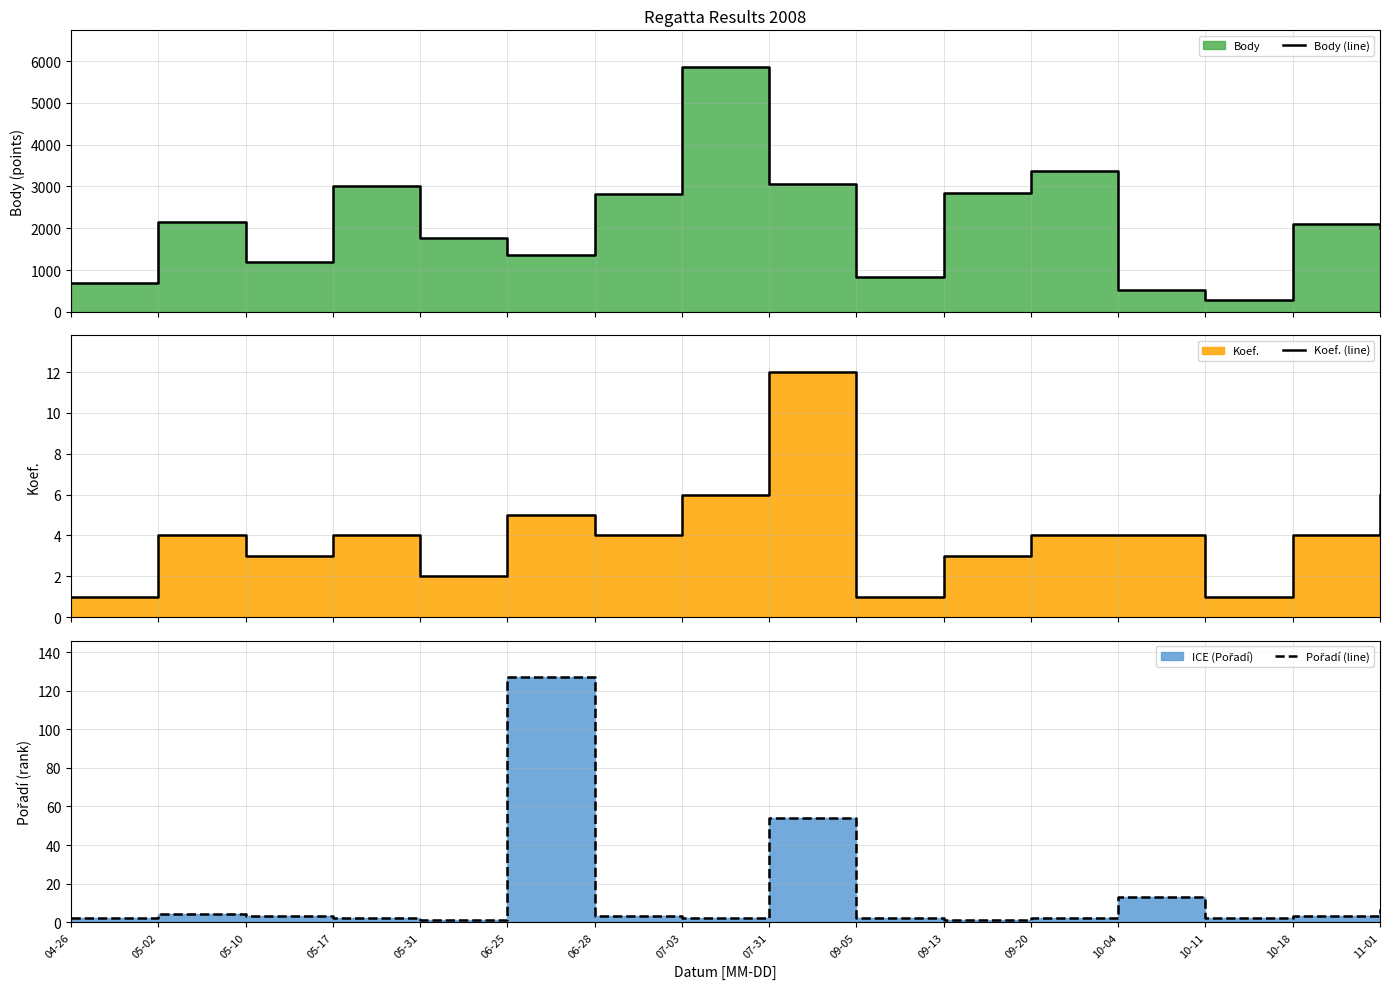

What is the label of the 5th point from the left?

05-31